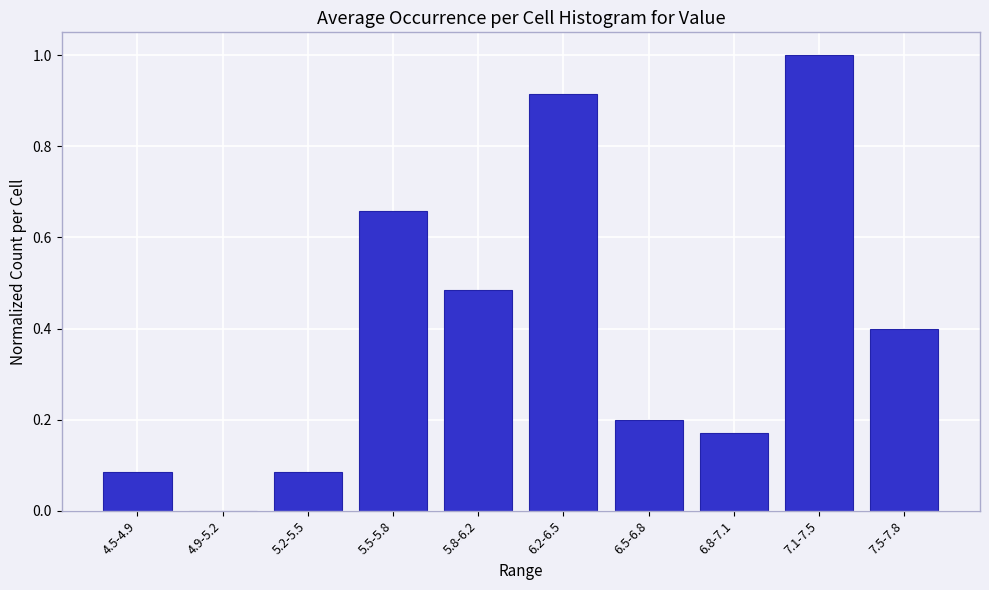

What is the greatest value displayed?

1.0